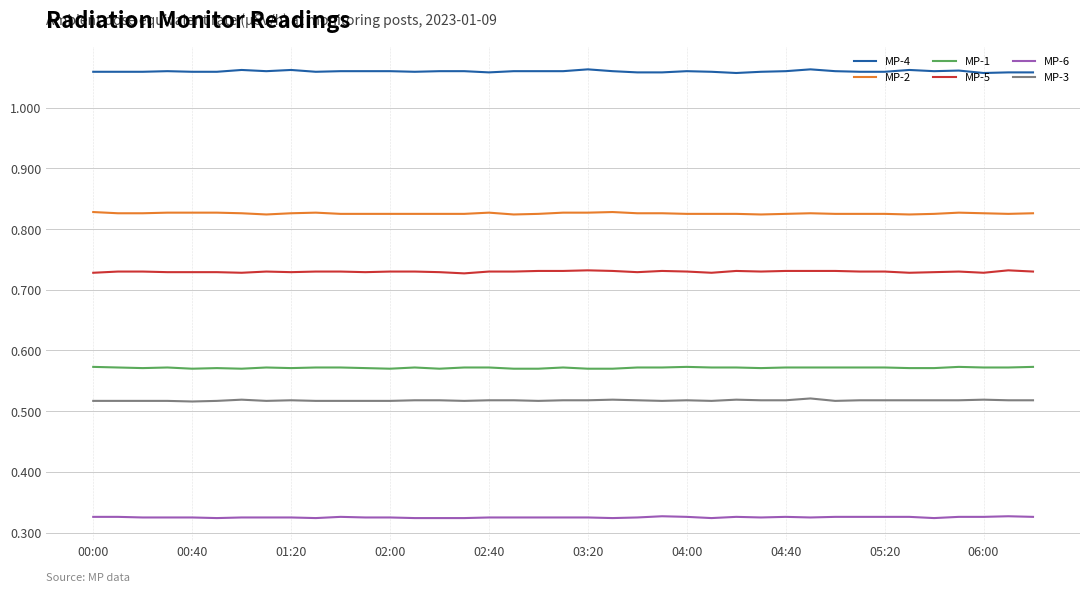

True or false: MP-1 and MP-6 intersect in this chart.

False